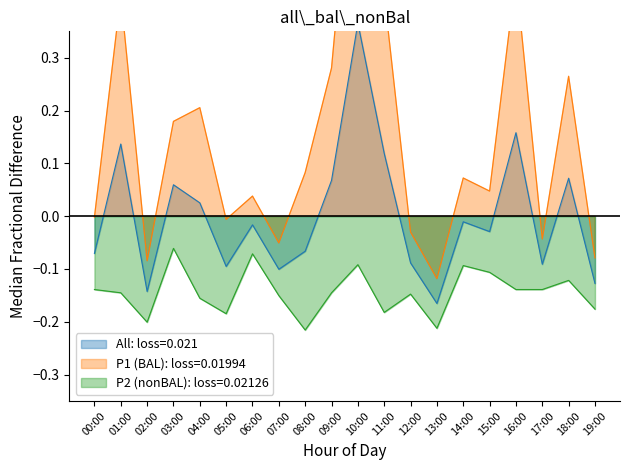

True or false: P1 and All cross at least once.

False